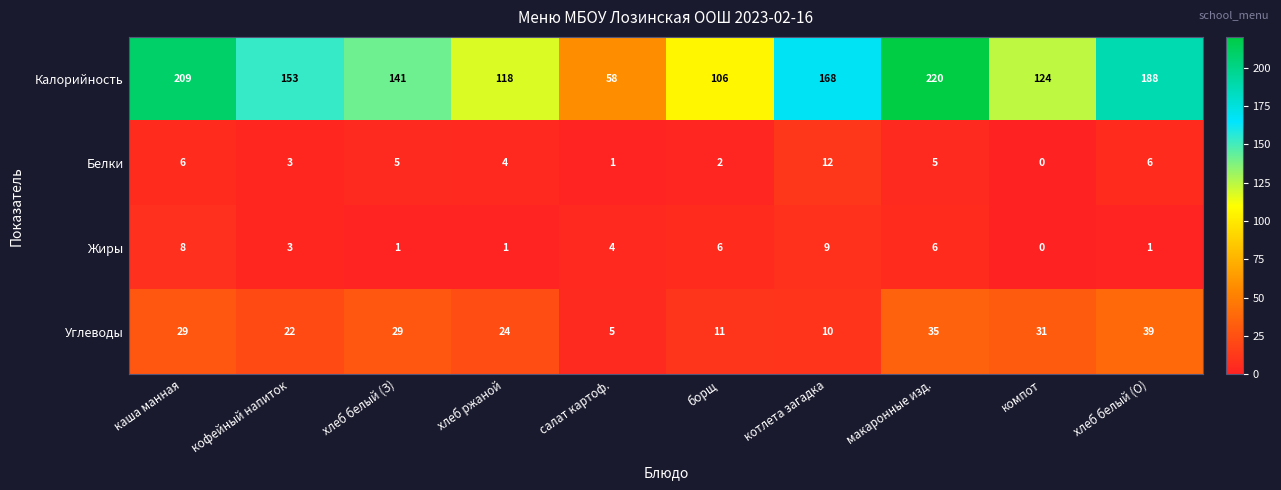

What is the difference between the maximum and minimum values in the Жиры series?

9